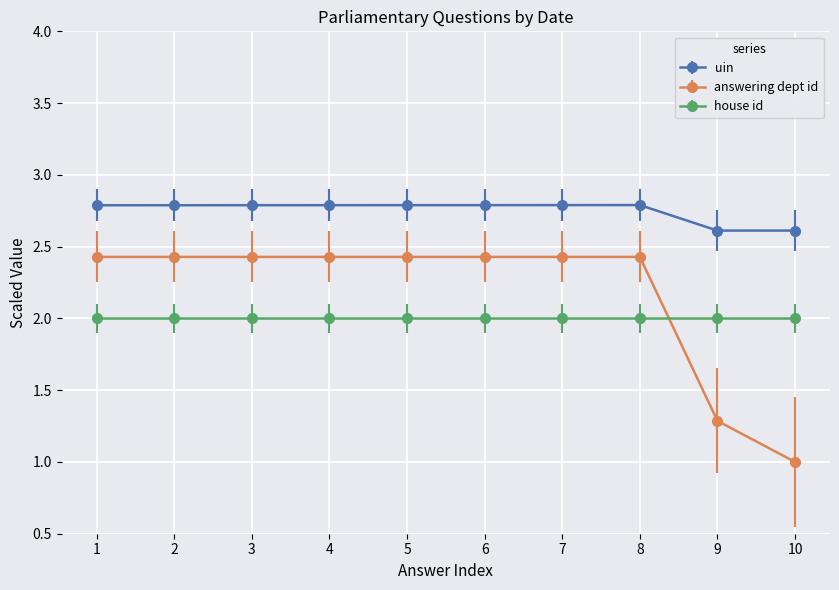

Which series has the largest total across all categories?

uin